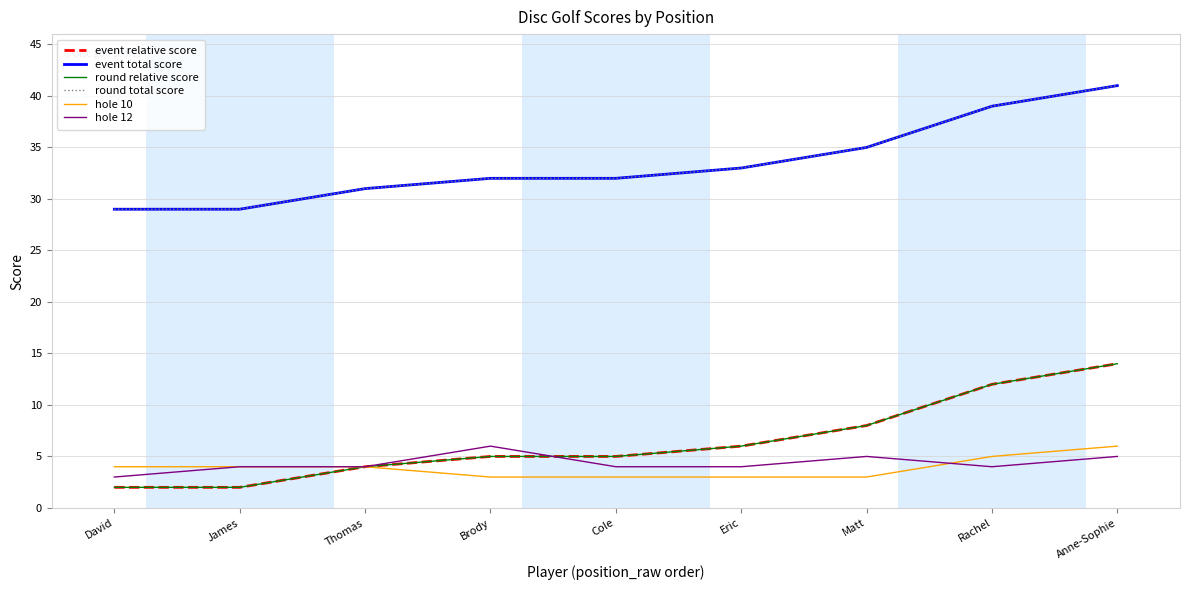

Is it true that round relative score equals 4 at Anne-Sophie?

False